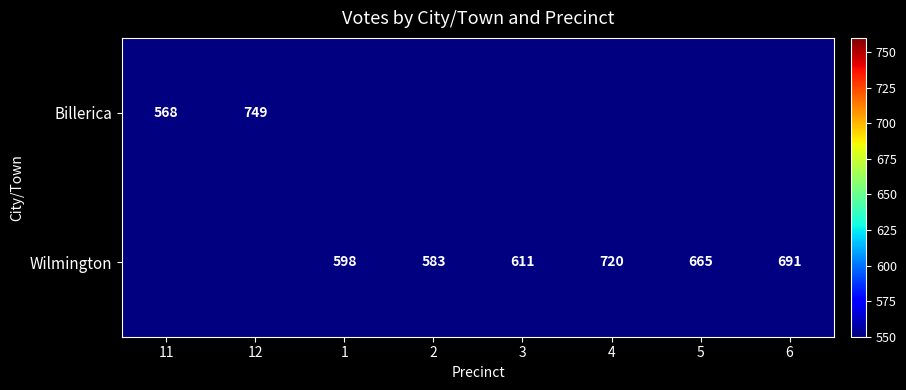

Is it true that Wilmington equals 900.2 at 5?

False